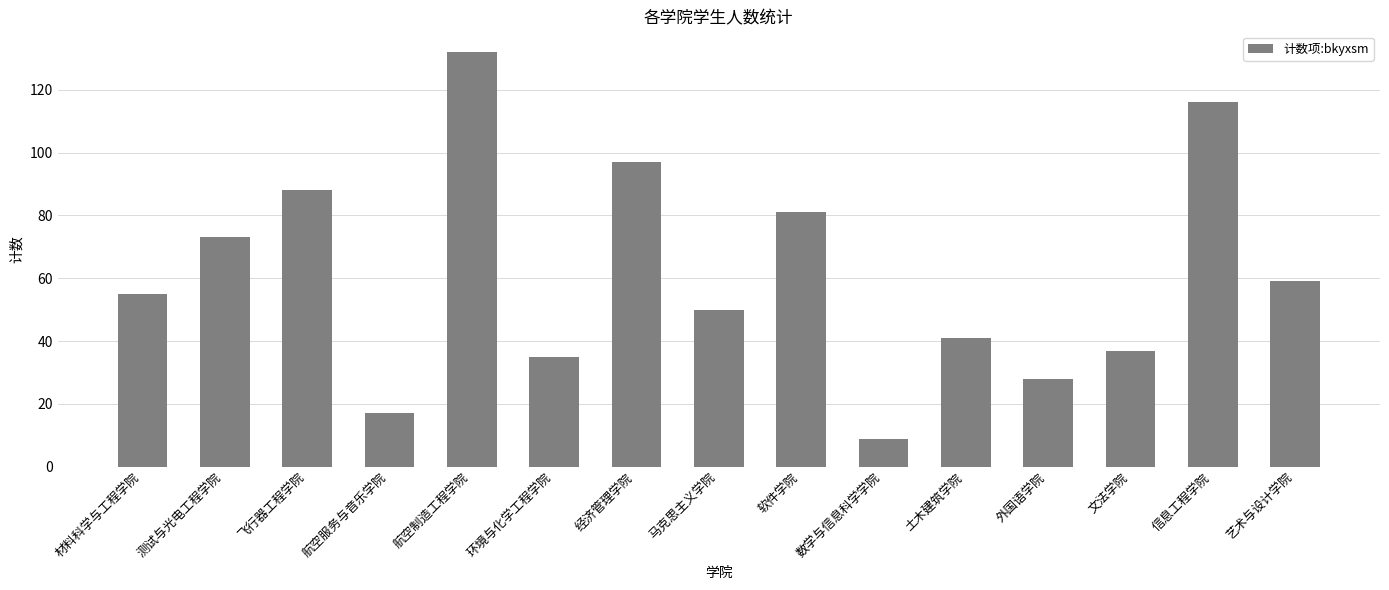

How many bars are there in total?

15